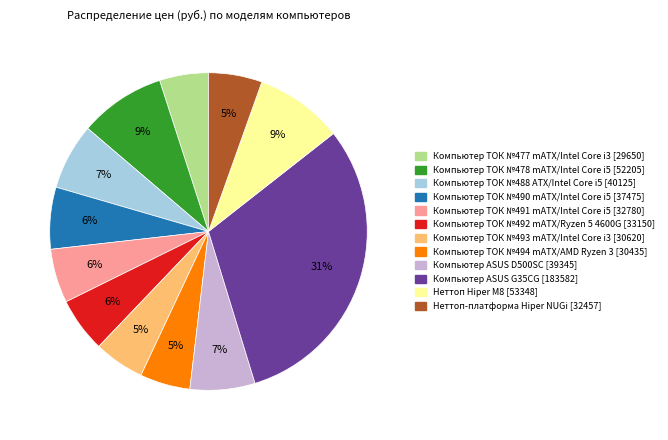

Is there a majority slice in this chart?

No